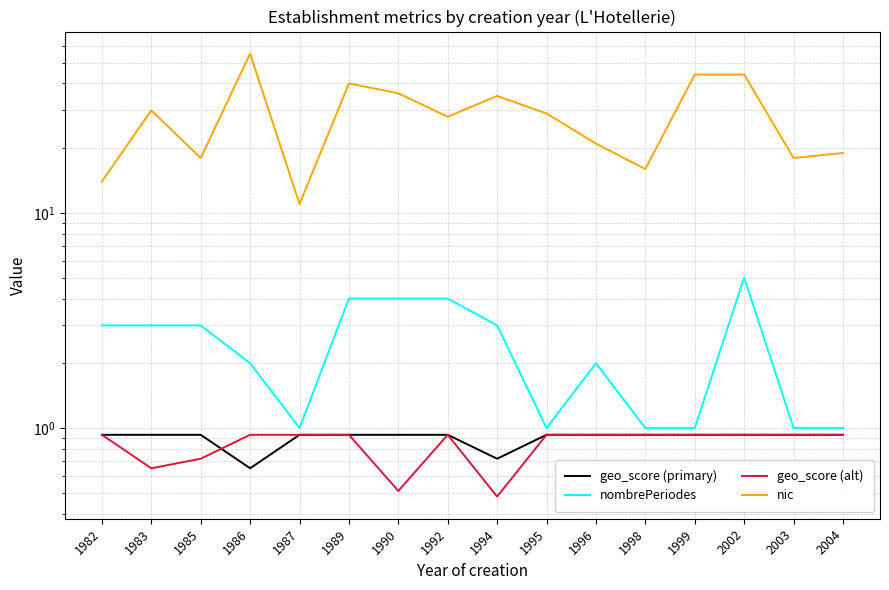

Between 1995 and 1998, which series saw the biggest shift?

nic